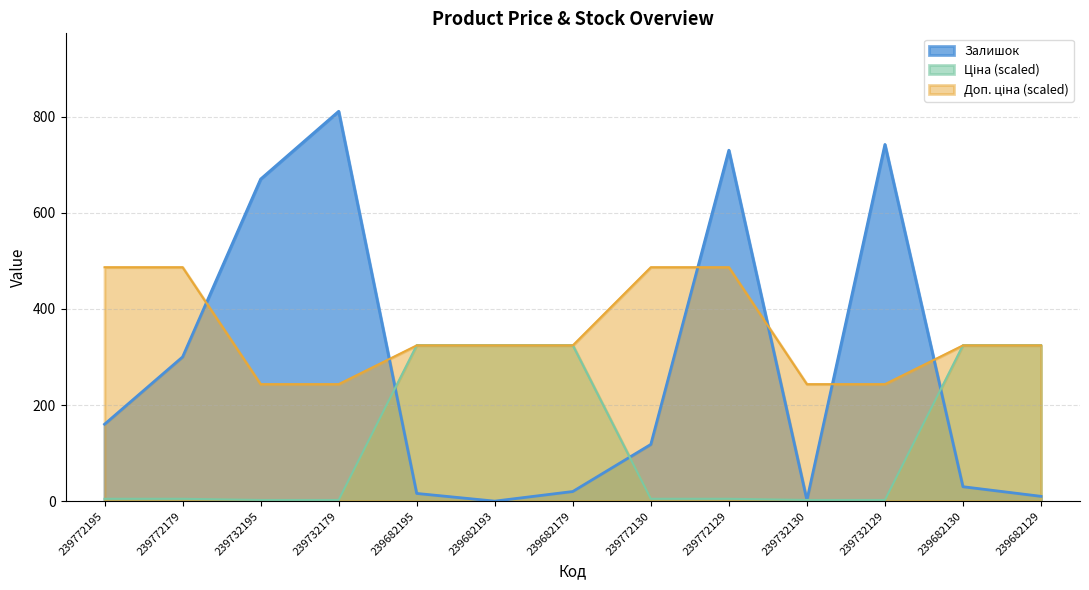

True or false: Ціна has more than 2 points higher than both neighbors.

False